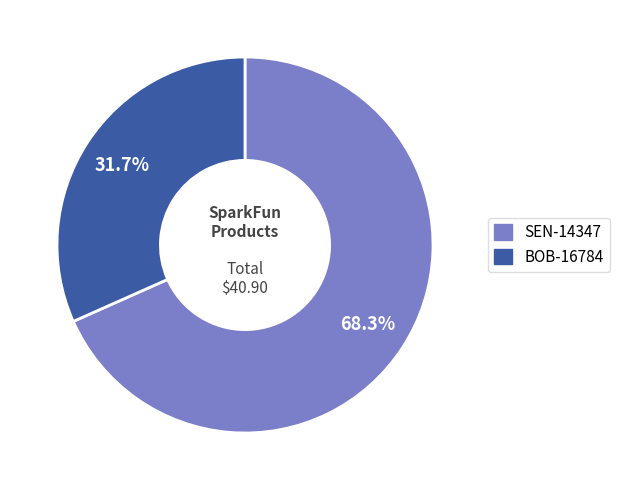

Between SEN-14347 and BOB-16784, which is larger?

SEN-14347